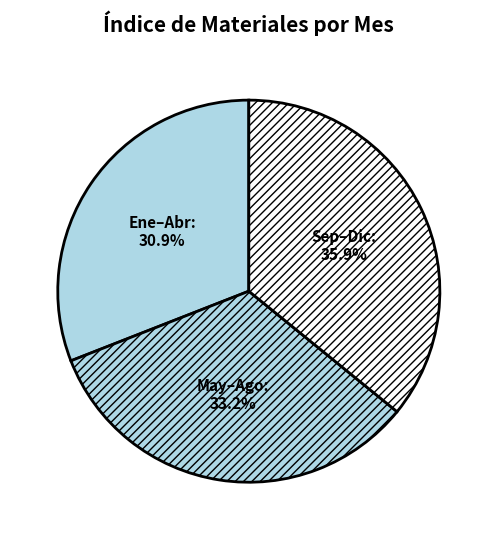

What portion of the pie excludes Sep–Dic?

64.1%